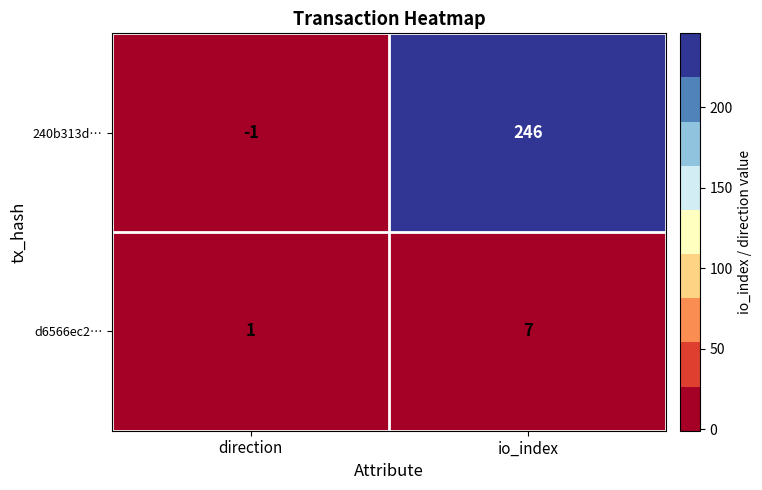

List the series in order of their overall mean, lowest first.

d6566ec2…, 240b313d…